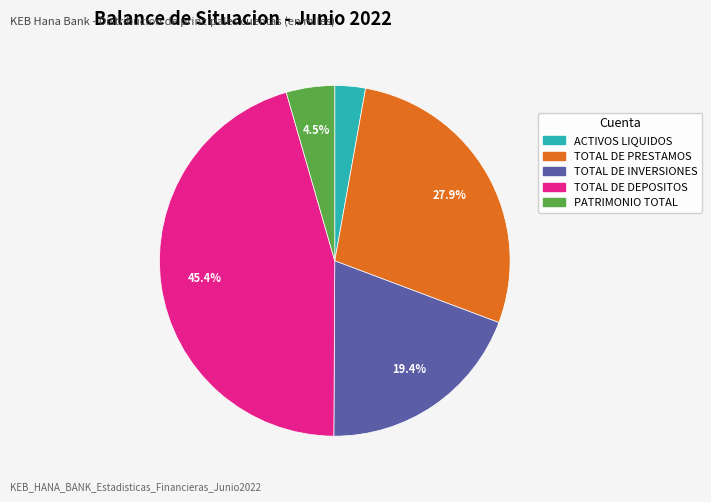

To the nearest percent, what percentage of the pie is TOTAL DE DEPOSITOS?

45%